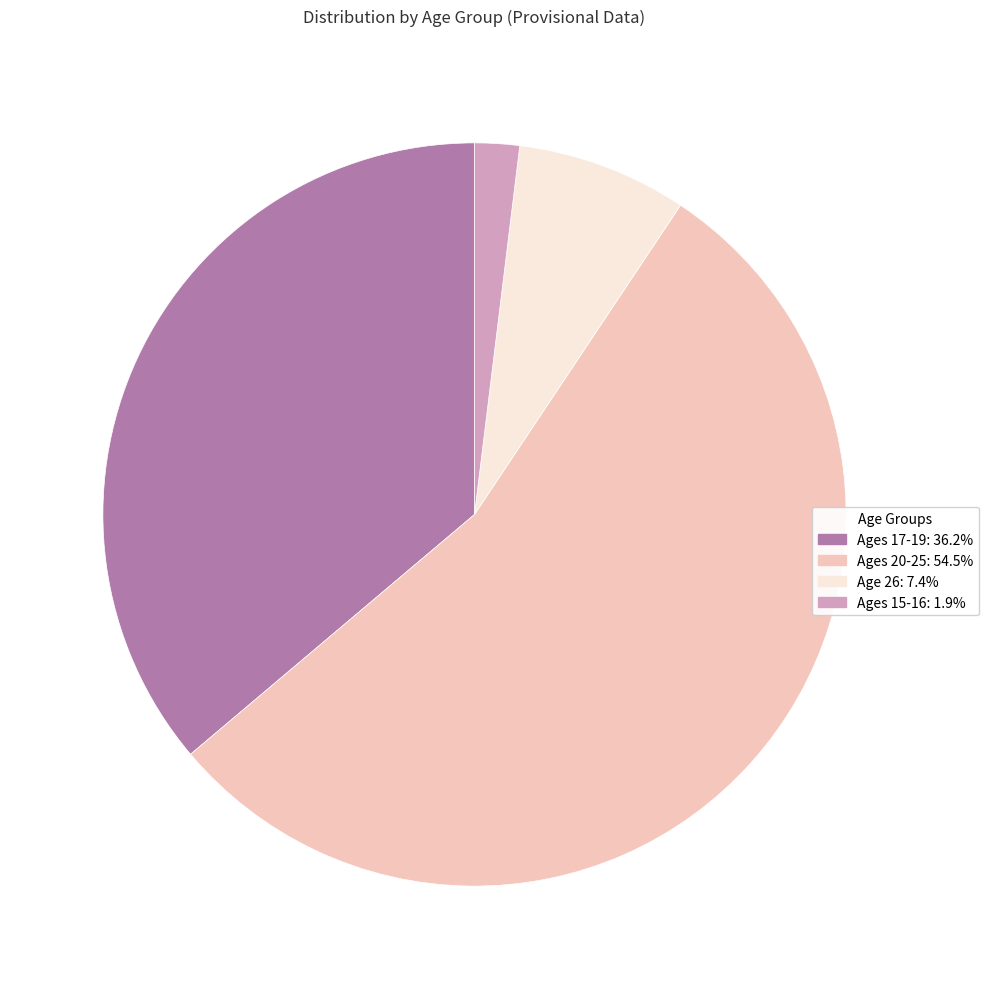

Which slice is the smallest?

15